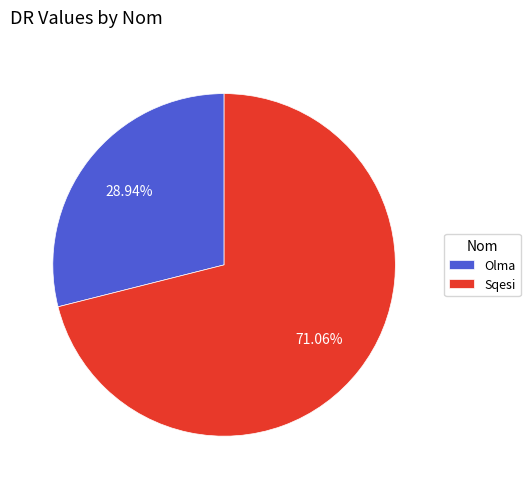

What percentage is the Sqesi slice, to the nearest percent?

71%